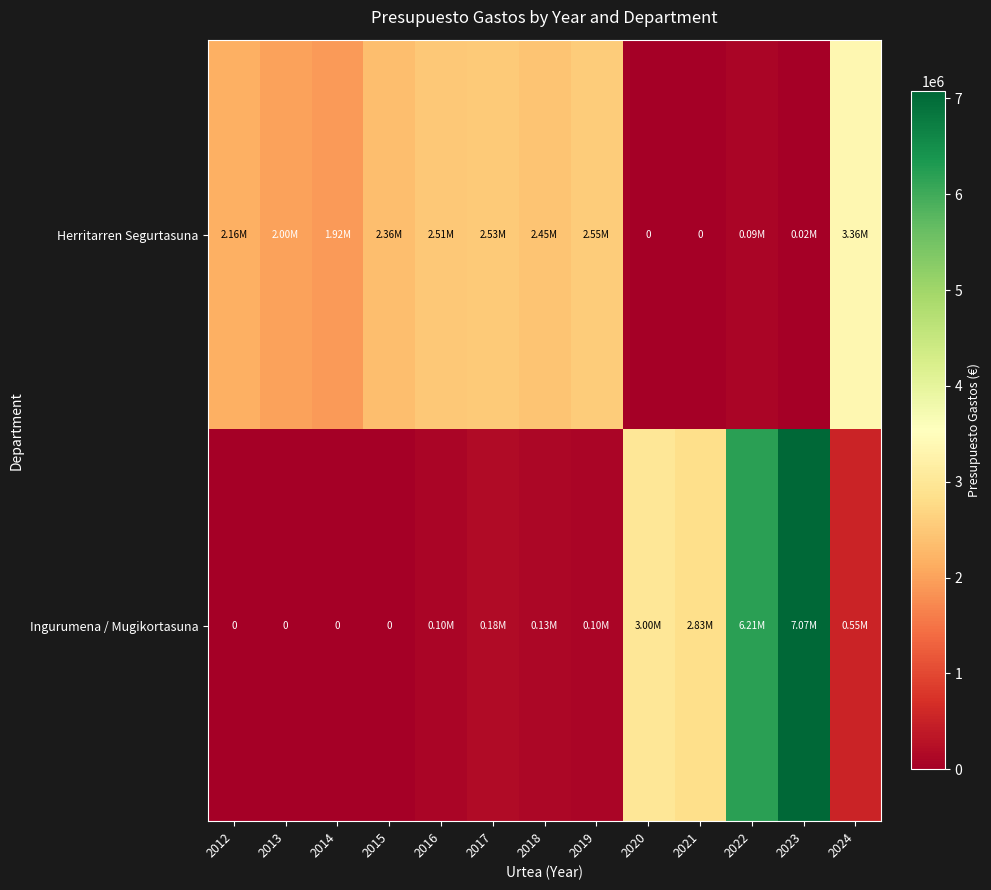

What is the sum of all Ingurumena / Mugikortasuna values?

20171672.4